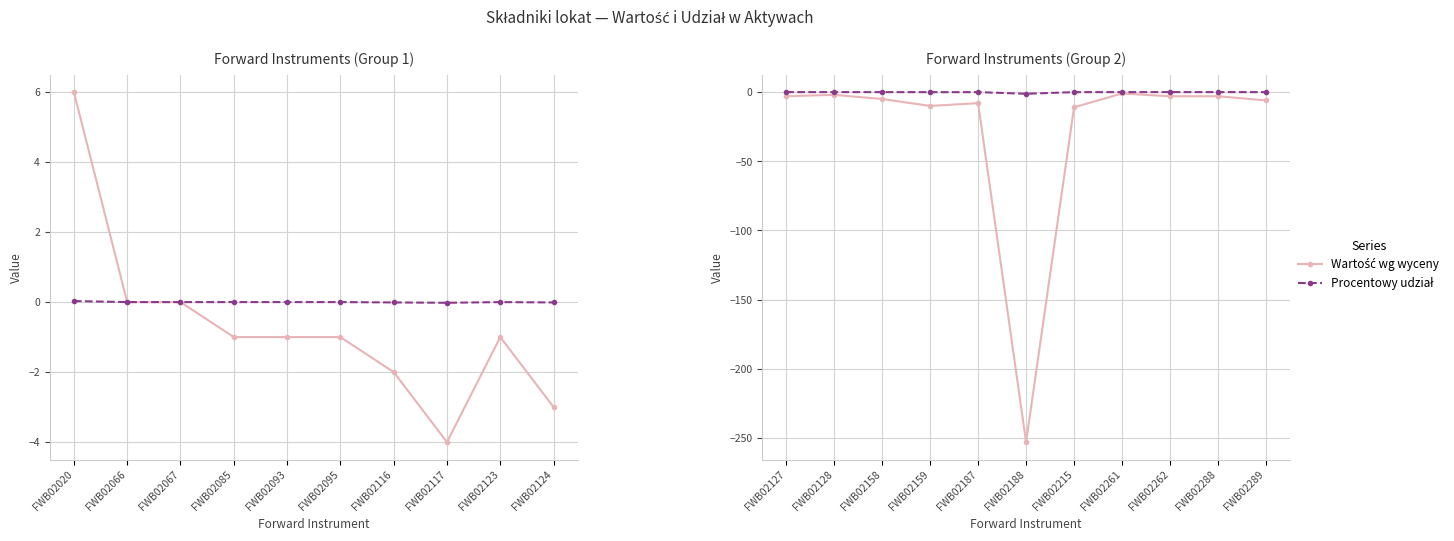

Count the number of categories in the chart.

11